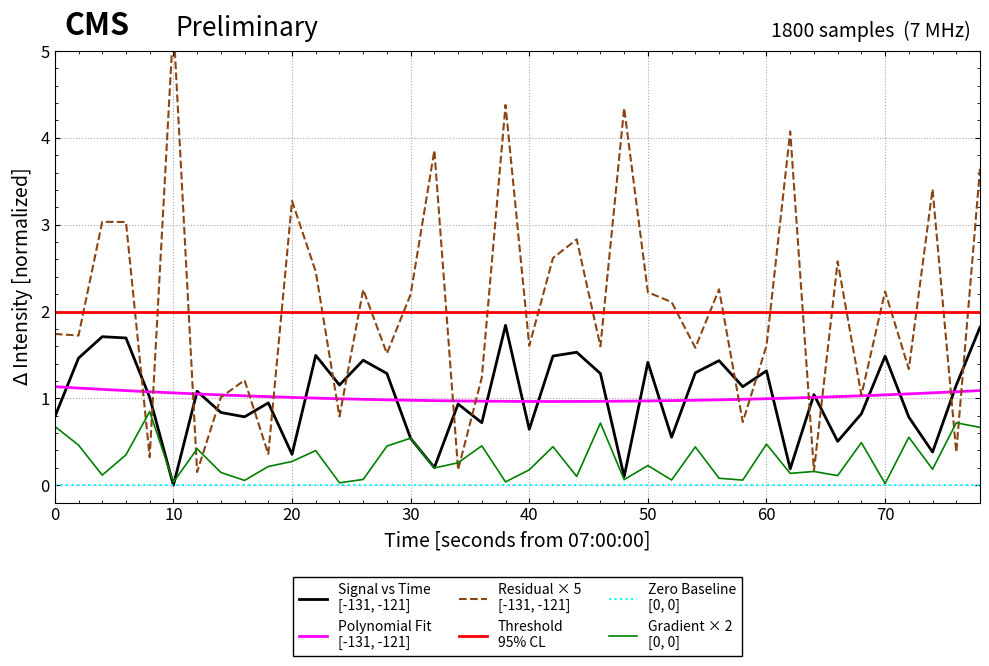

What is the average value of the Threshold
95% CL series?

2.0